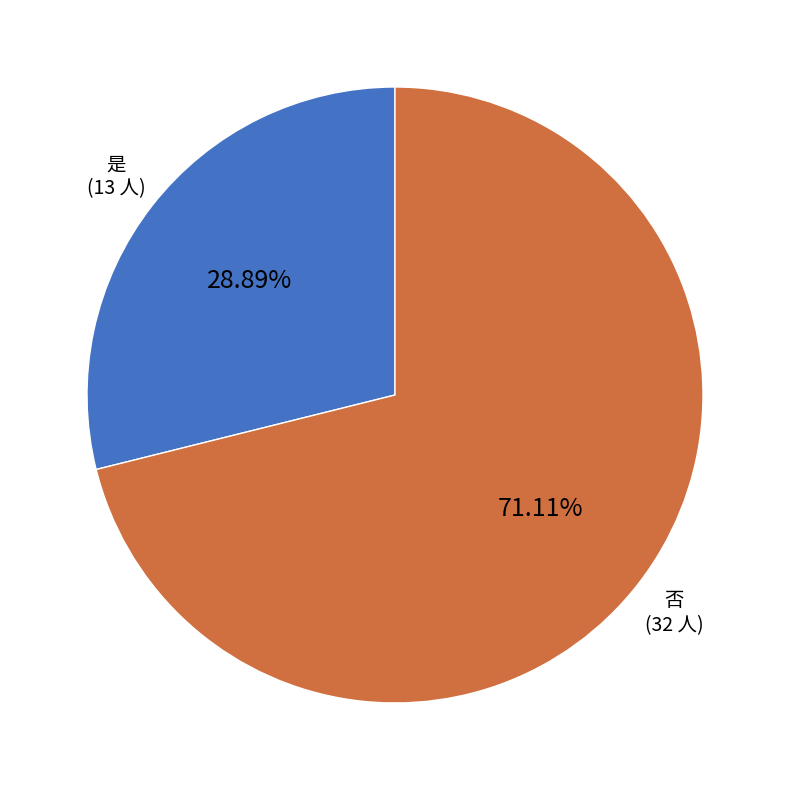

Is there any slice that represents more than half of the pie?

Yes